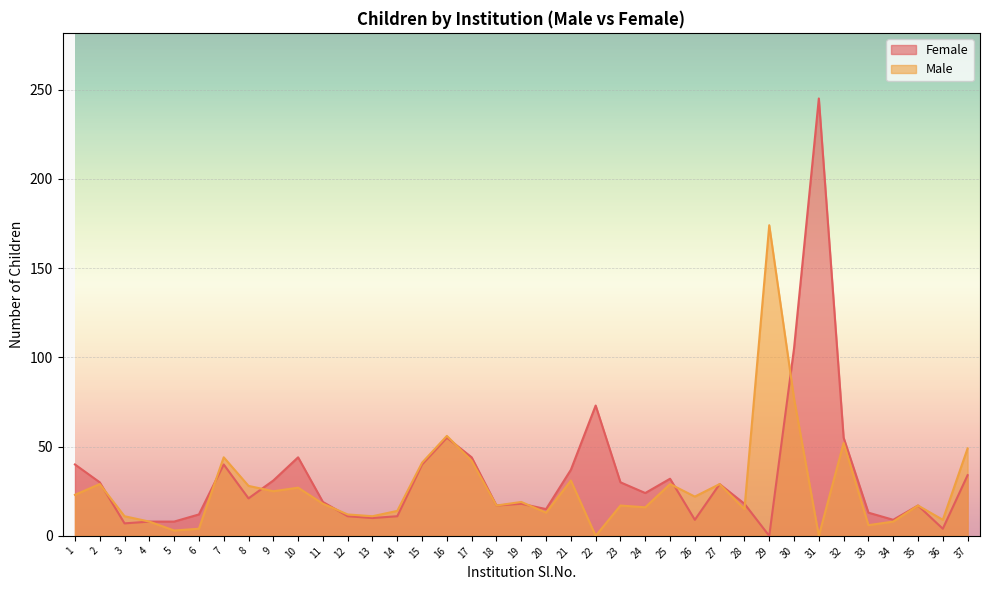

What are all the series names shown in the legend?

Female, Male